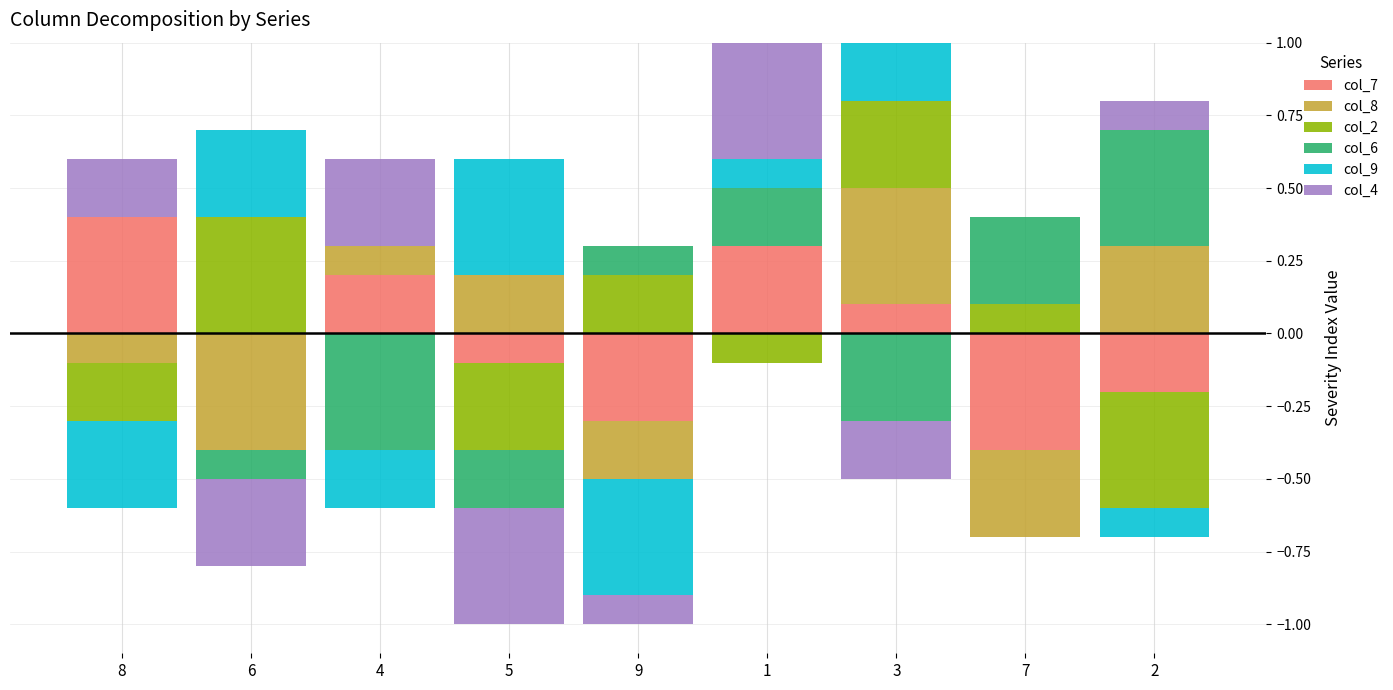

True or false: col_9 has a value of 0.2 at 3.

True